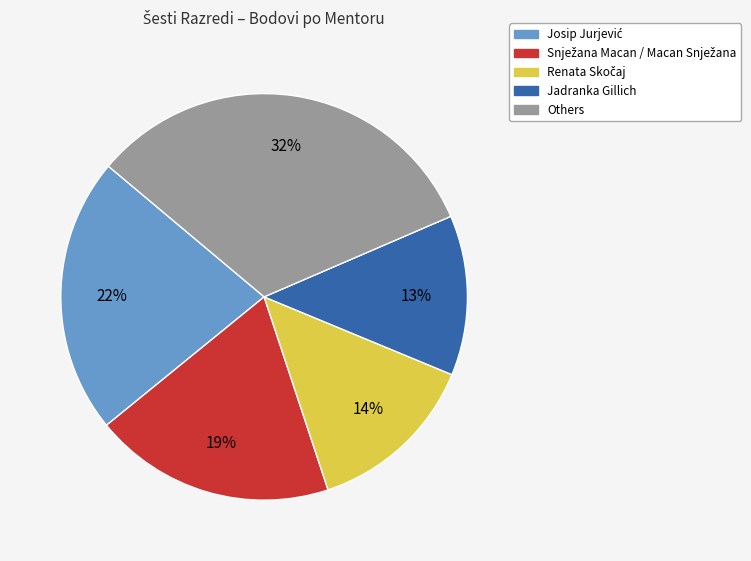

To the nearest percent, what is the average slice percentage?

20%